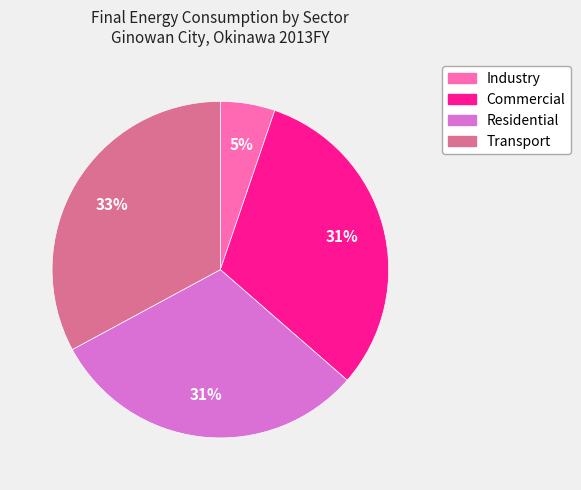

To the nearest percent, what percentage of the pie is Residential?

31%